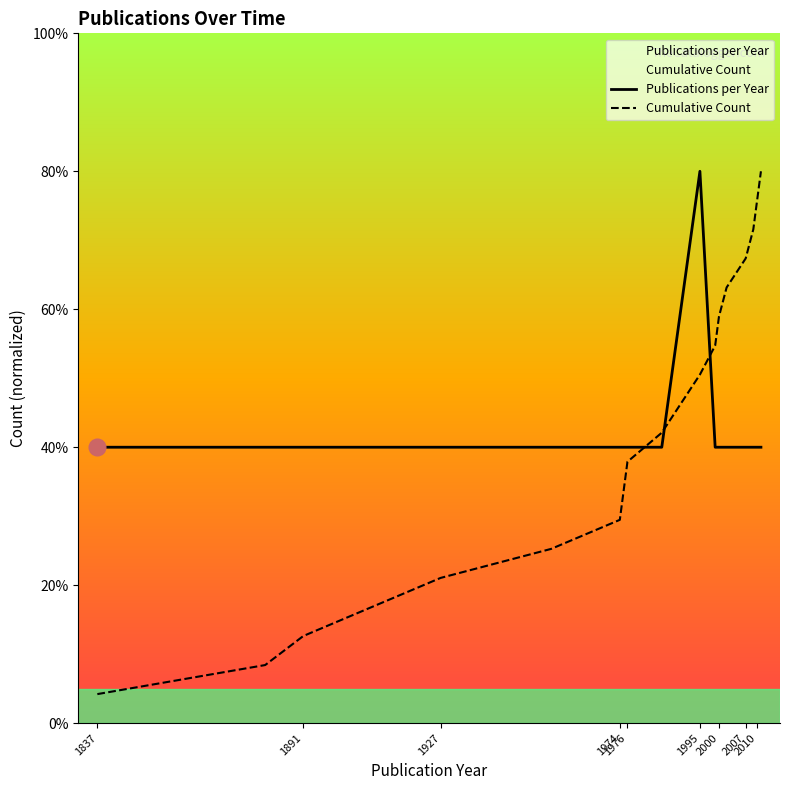

After their last crossing, which series has the higher values: Publications per Year or Cumulative Count?

Cumulative Count